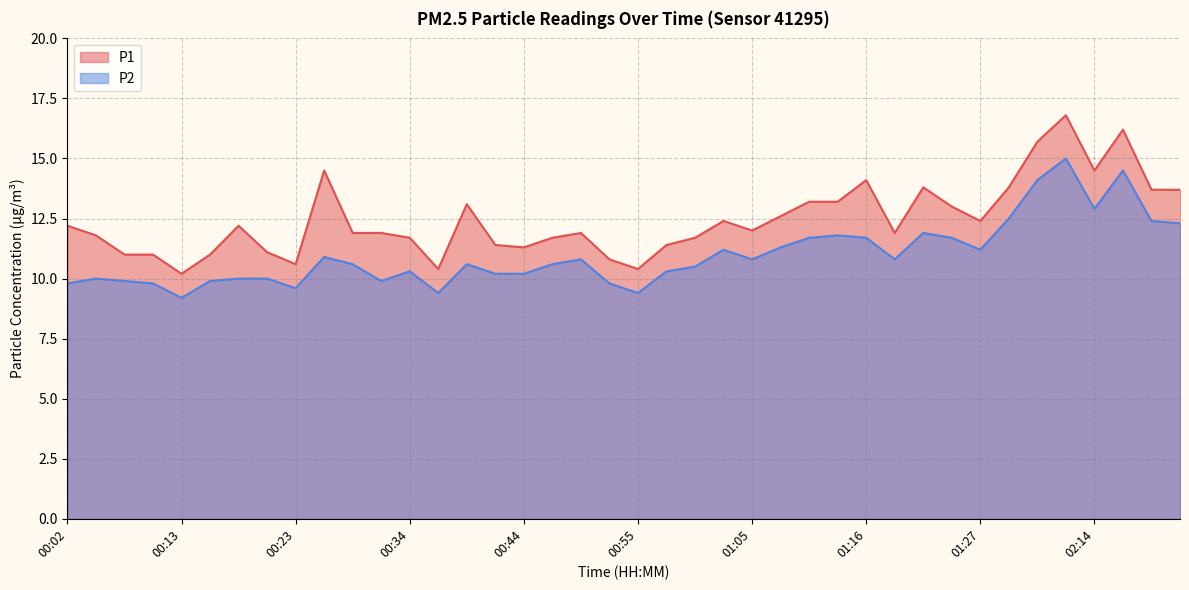

Which category has the highest value across all series?

02:12